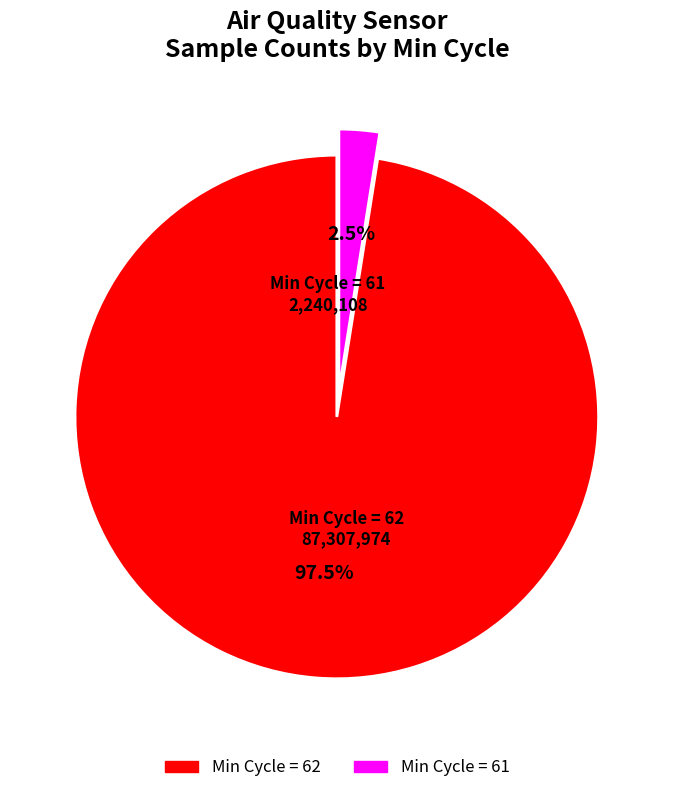

Is there any slice that represents more than half of the pie?

Yes